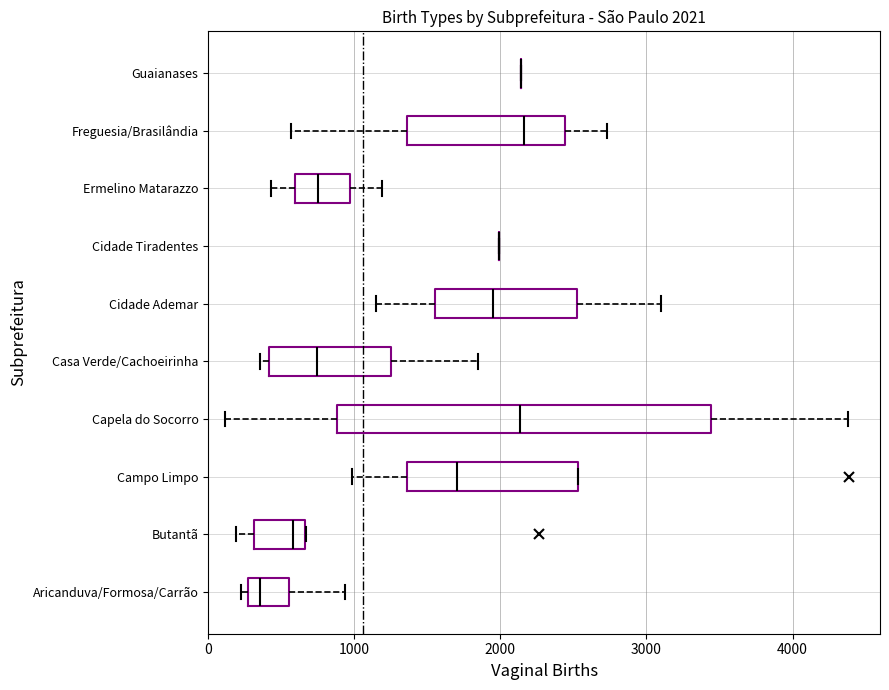

Which box is the widest, from its left edge to its right edge?

Capela do Socorro